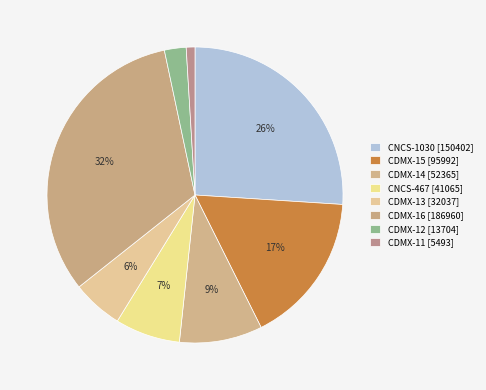

Is it true that CDMX-15 [95992] is 17% of the pie?

True